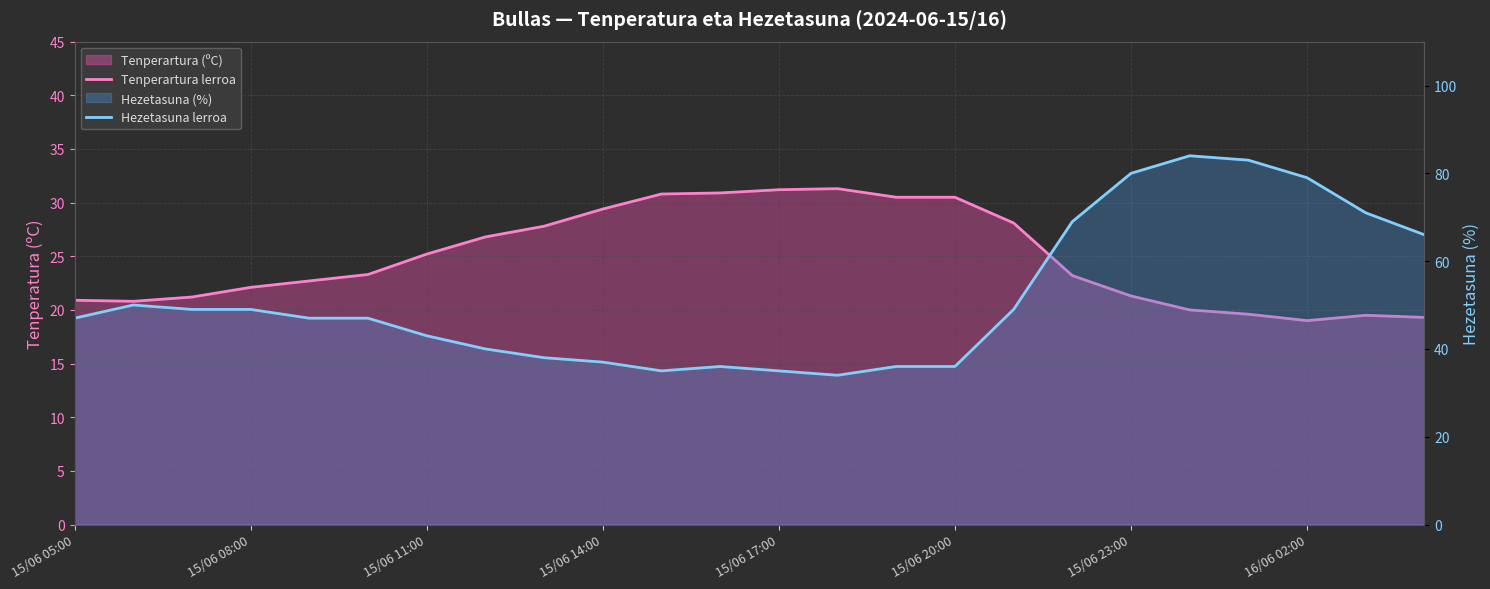

True or false: Tenperartura lerroa has more than 1 points higher than both neighbors.

True